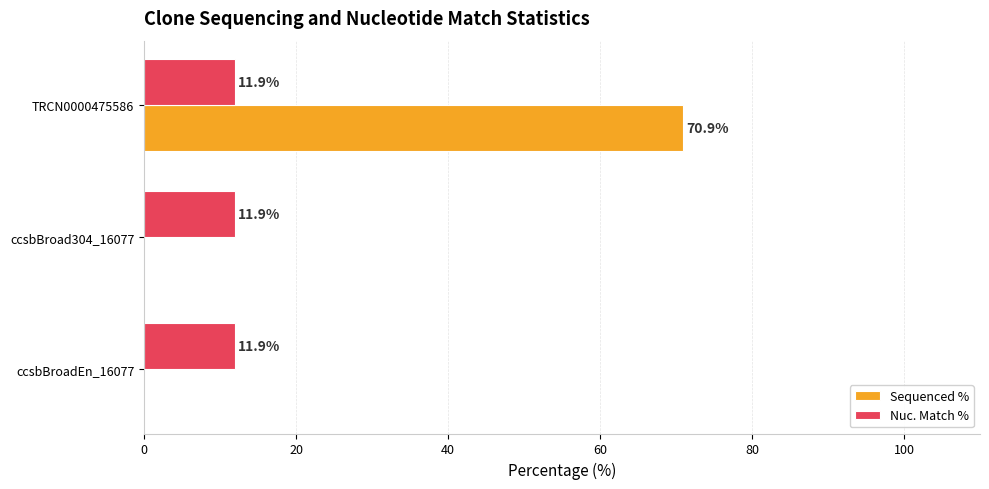

What is the sum of the Sequenced % values at TRCN0000475586 and ccsbBroadEn_16077?

70.9